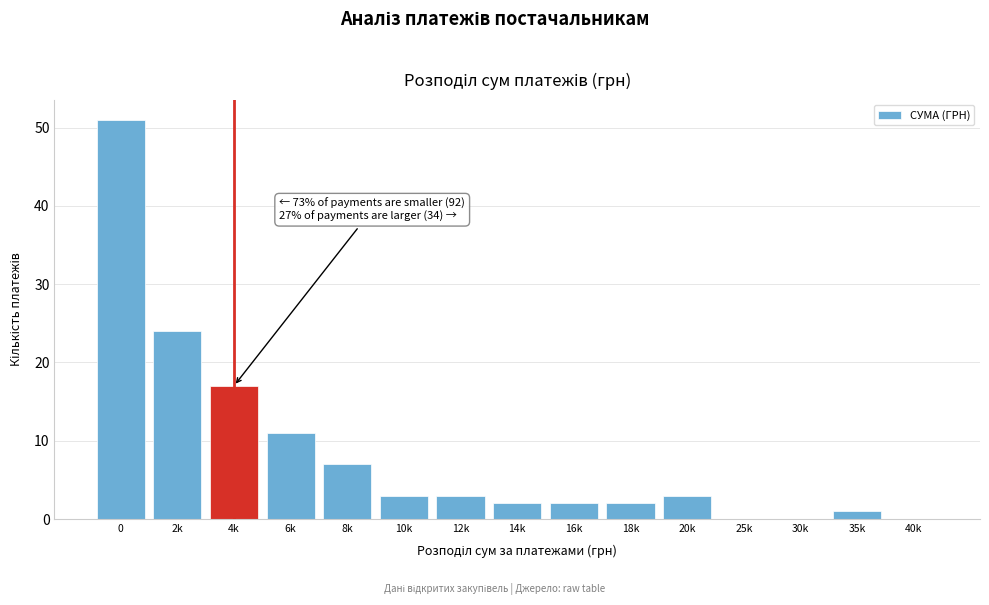

Reading left to right, what are all the values shown in this chart?

0=51	2k=24	4k=17	6k=11	8k=7	10k=3	12k=3	14k=2	16k=2	18k=2	20k=3	25k=0	30k=0	35k=1	40k=0